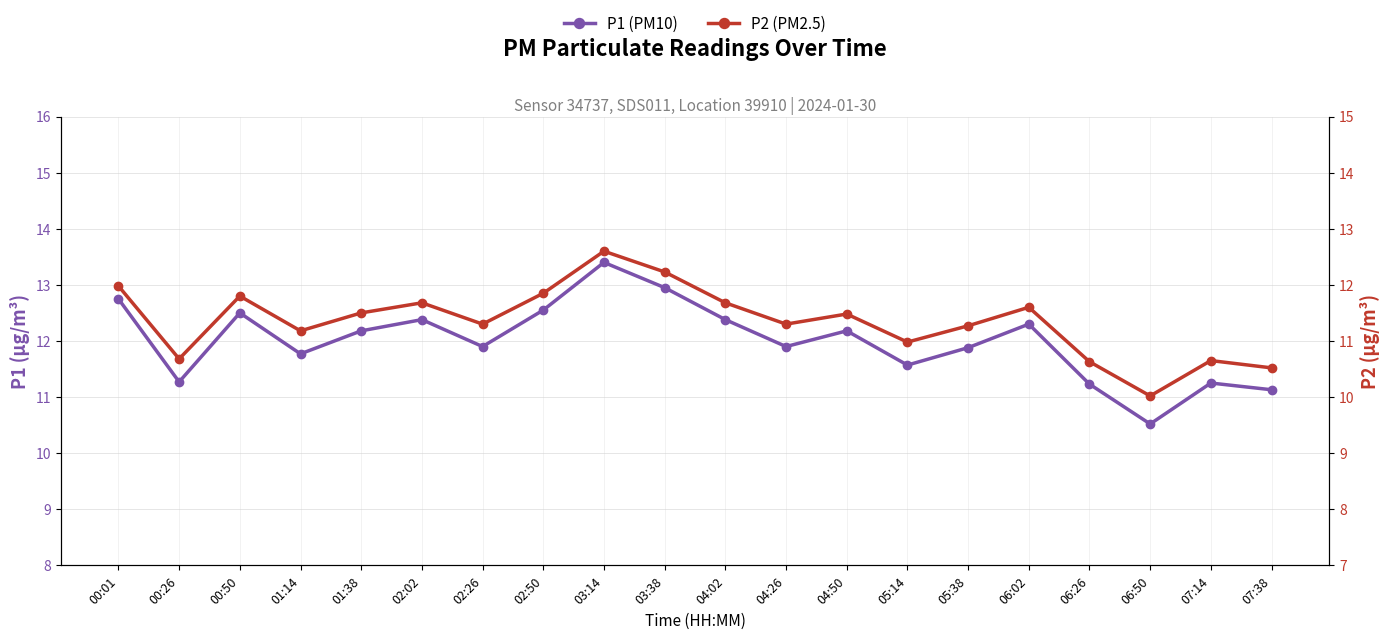

Which series has the largest total across all categories?

P1 (PM10)